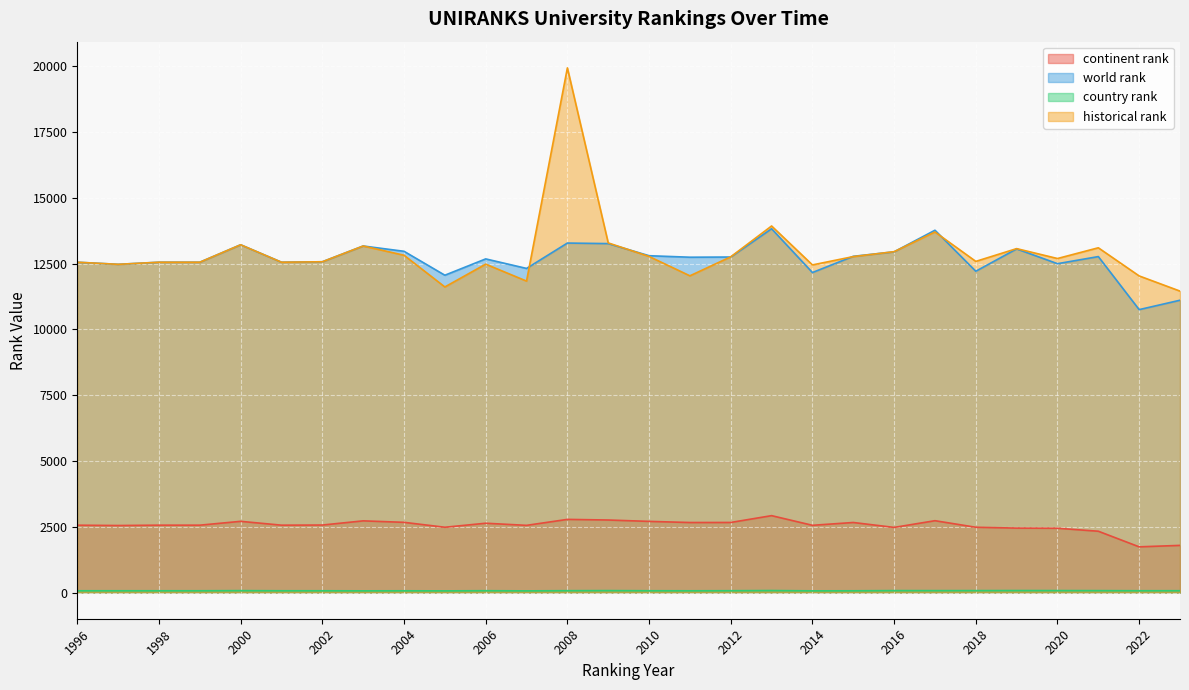

What is the sum of all country rank values?

1898.0